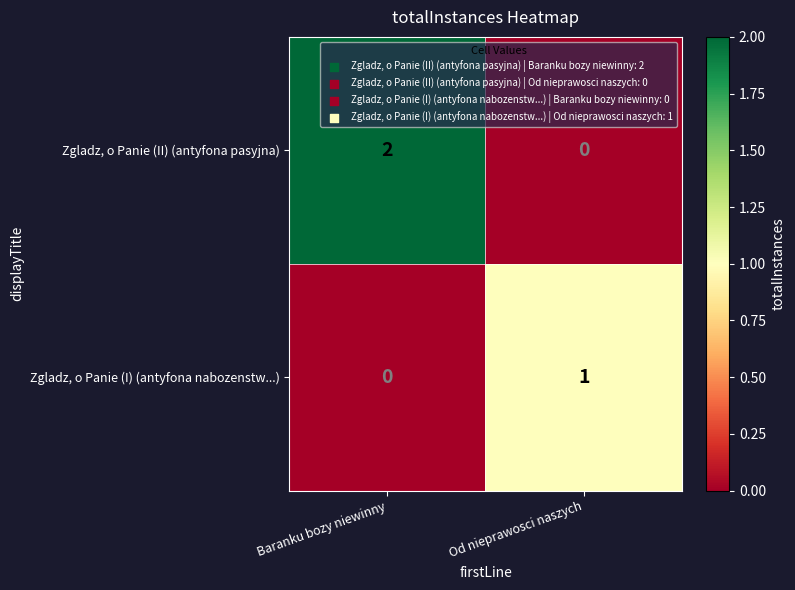

What is the total value across all series at Baranku bozy niewinny?

2